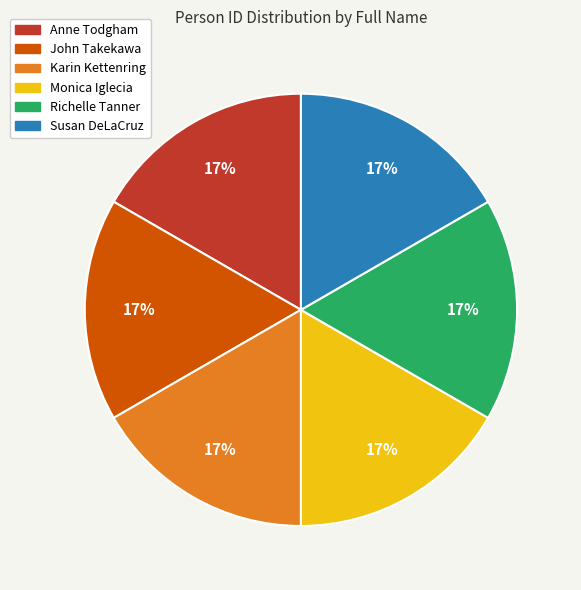

To the nearest percent, what is the combined percentage of Richelle Tanner and John Takekawa?

33%